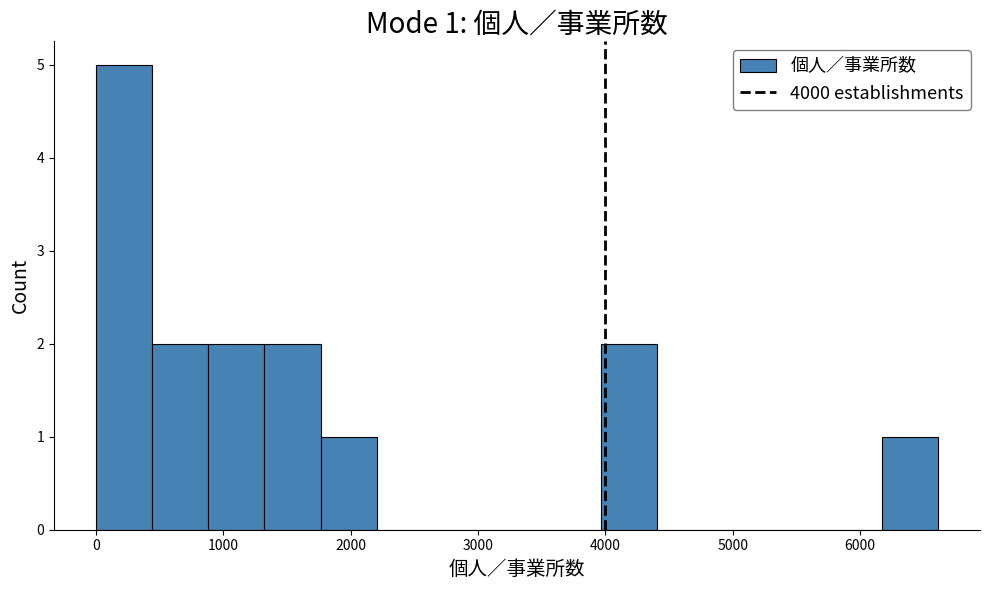

Which range on the x-axis has the tallest bar?

0 to 400